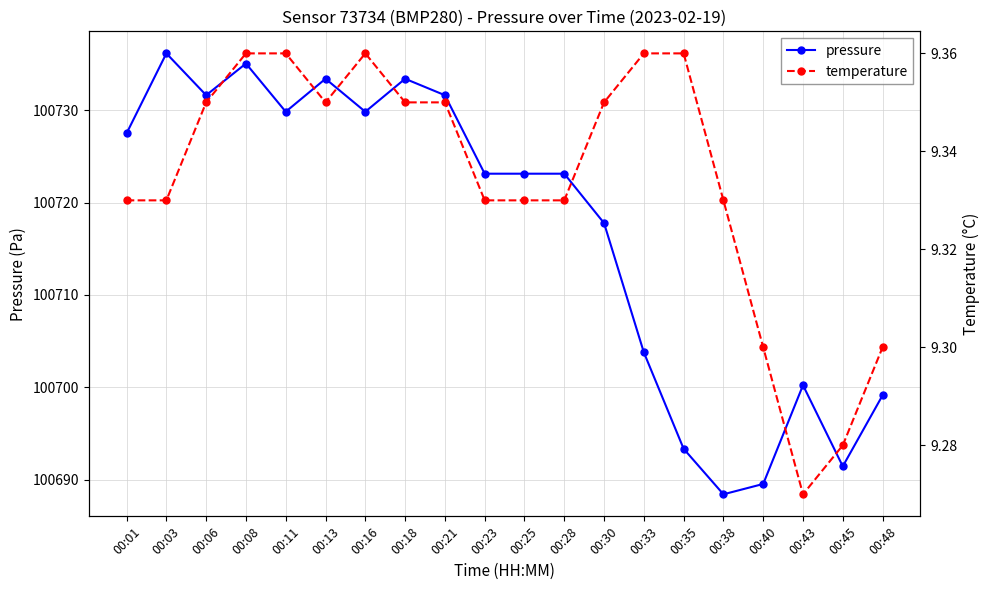

Which series has the largest total across all categories?

pressure